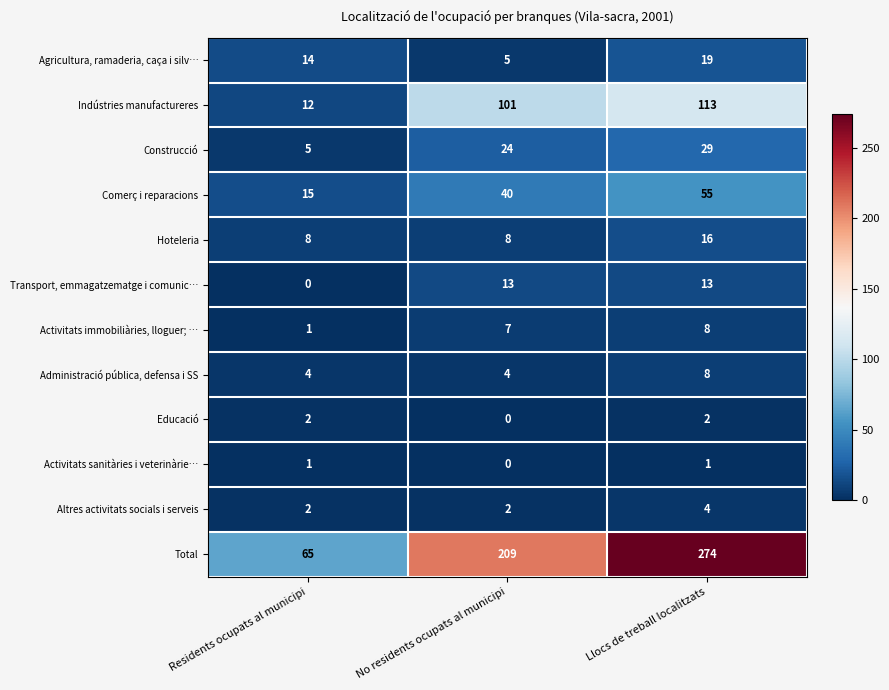

How many data points does each series have?

3